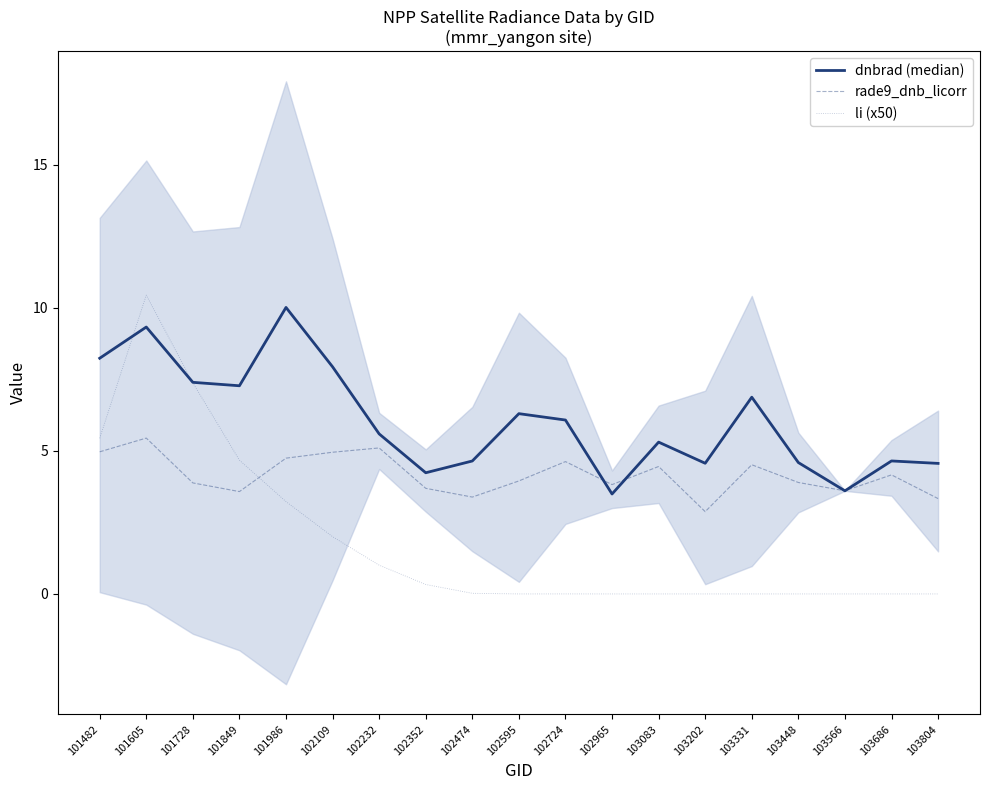

At which label is dnbrad (median) closest to 6?

102724